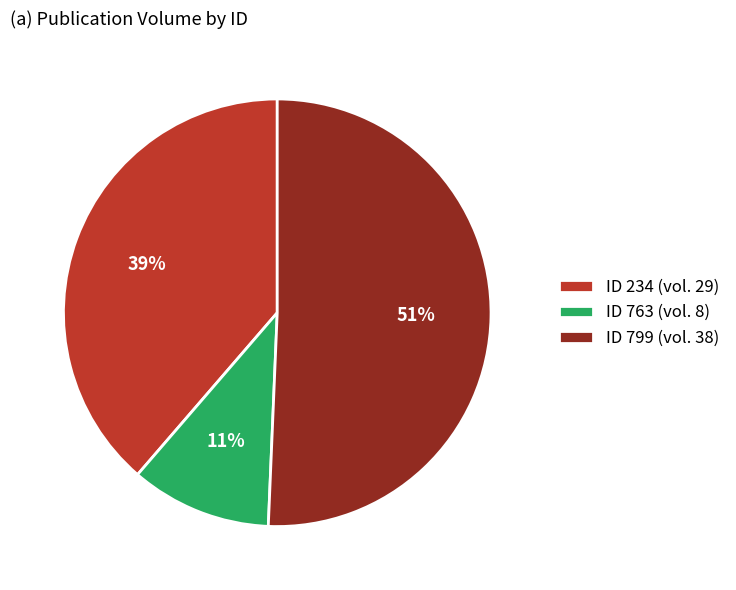

How many segments does this pie chart have?

3